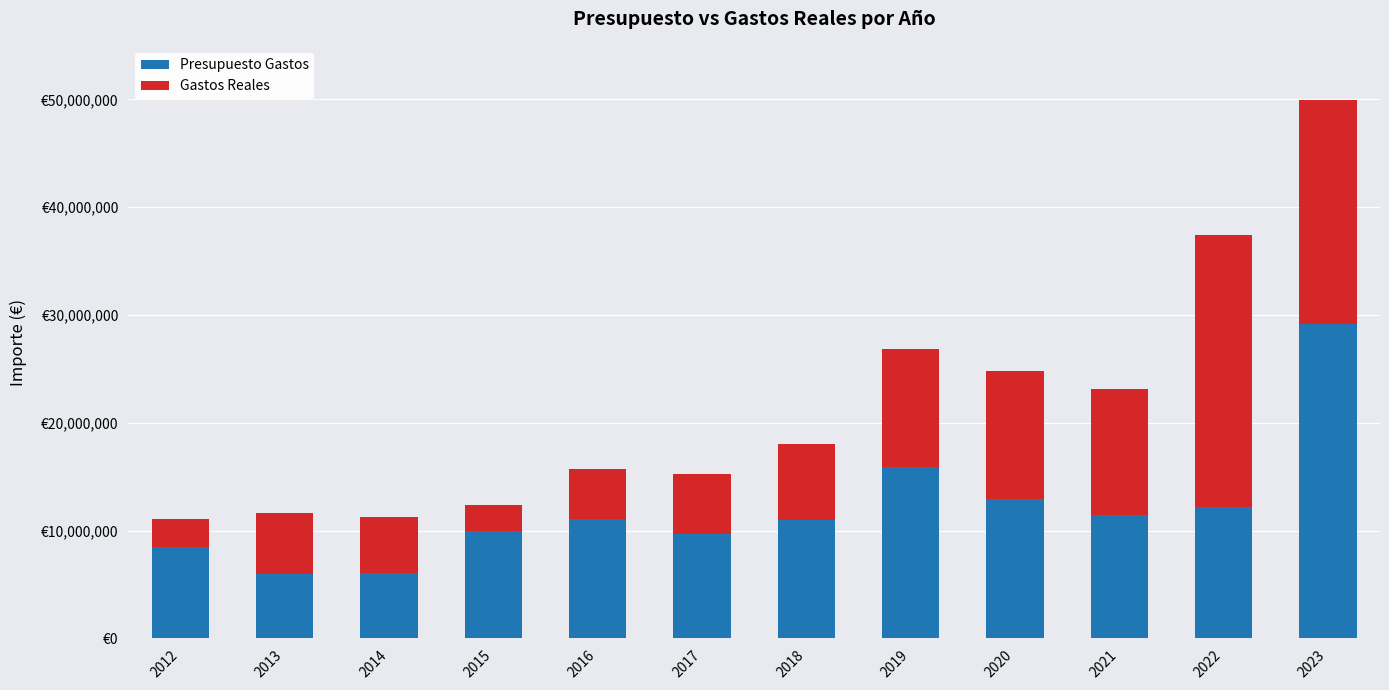

At how many categories does at least one series exceed 7205173?

10